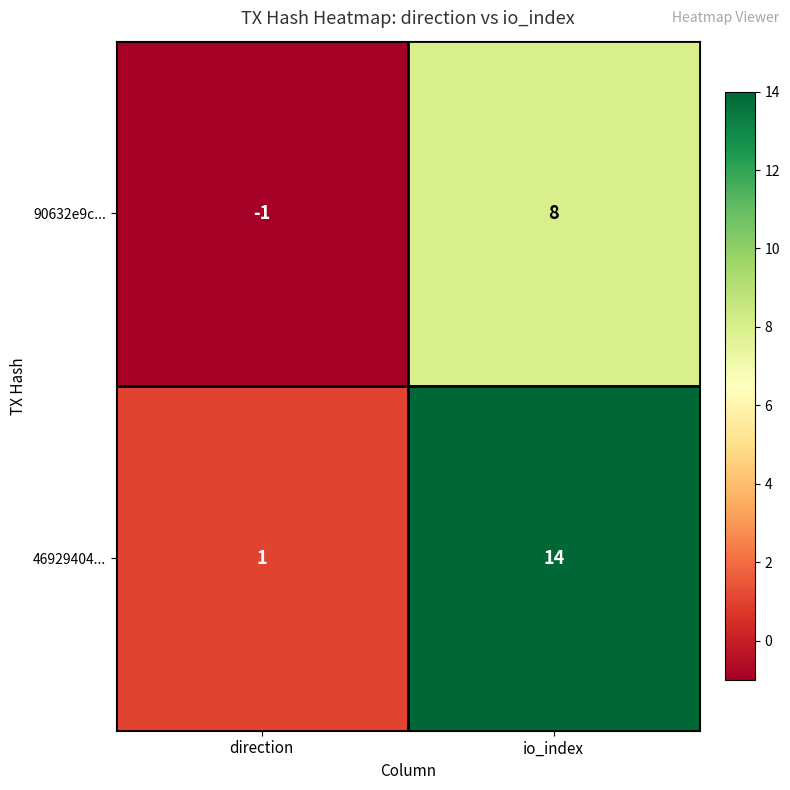

The 90632e9c... series shows 6 at io_index. True or false?

False